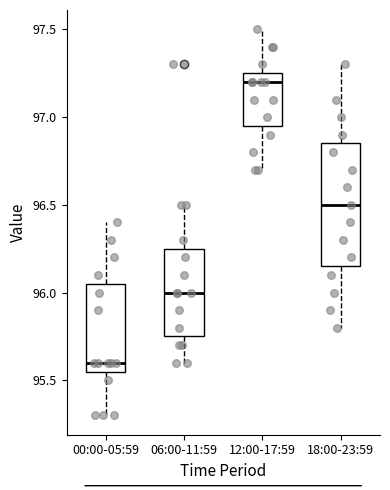

Which box has the lowest median line?

00:00-05:59